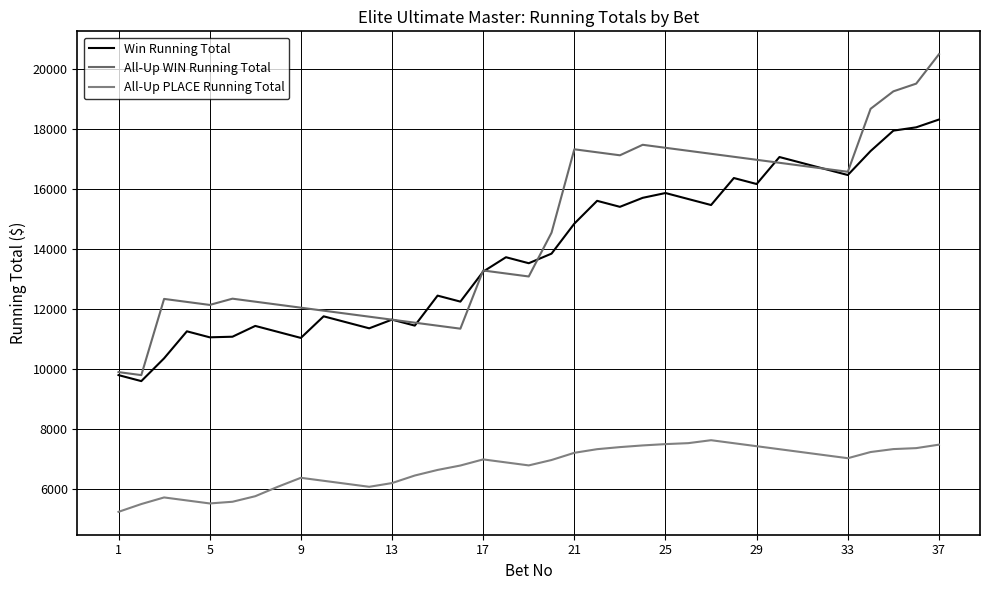

Which series has the largest range (max minus min)?

All-Up WIN Running Total